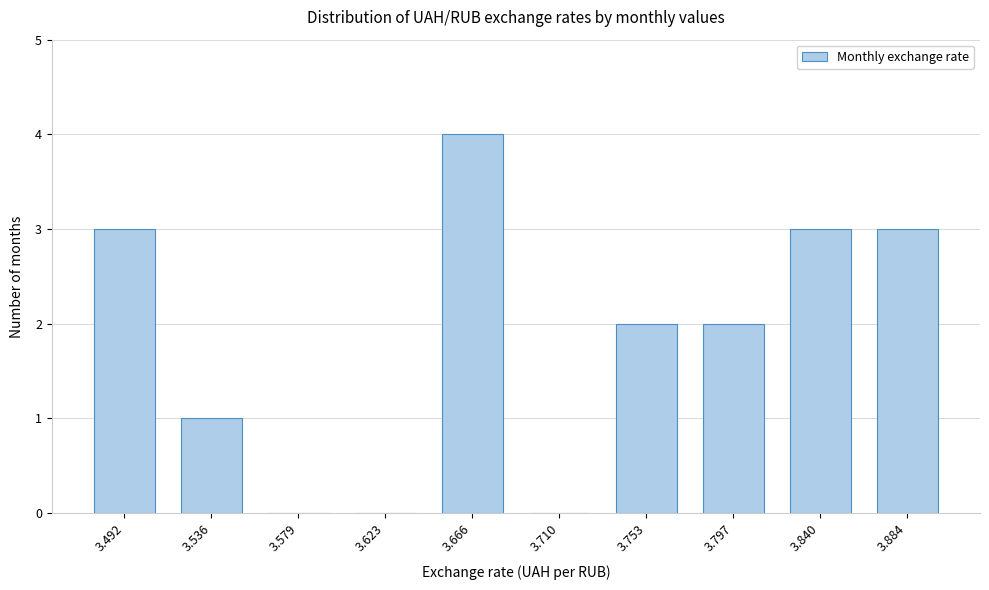

Reading left to right, transcribe all the data shown in this chart.

3.492=3	3.536=1	3.579=0	3.623=0	3.666=4	3.710=0	3.753=2	3.797=2	3.840=3	3.884=3